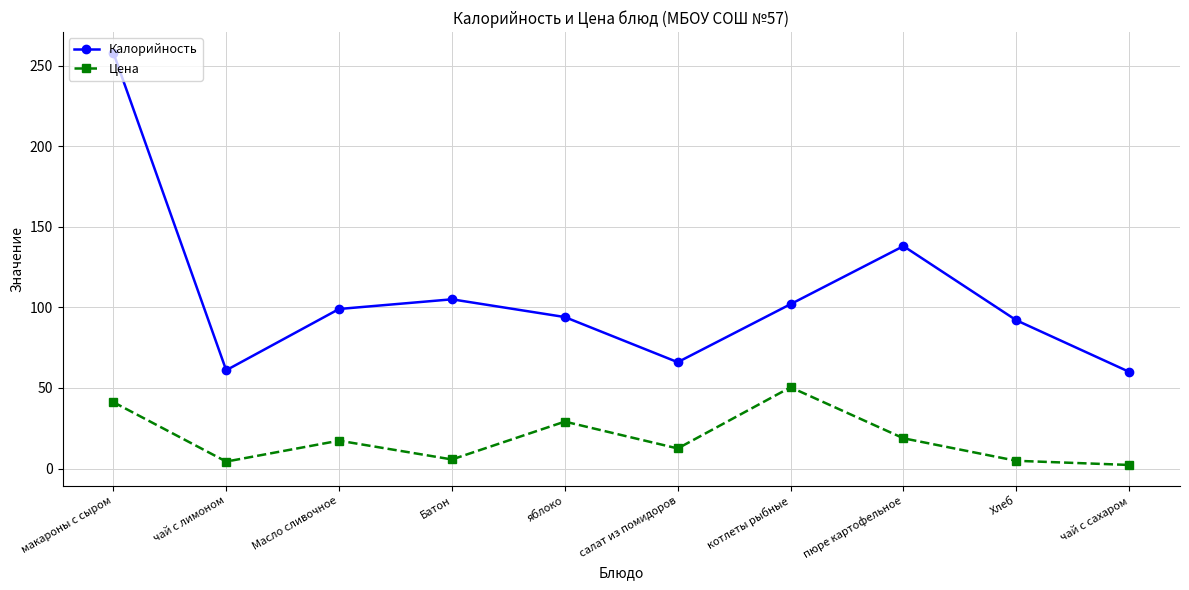

What is the maximum value for Калорийность?

258.0